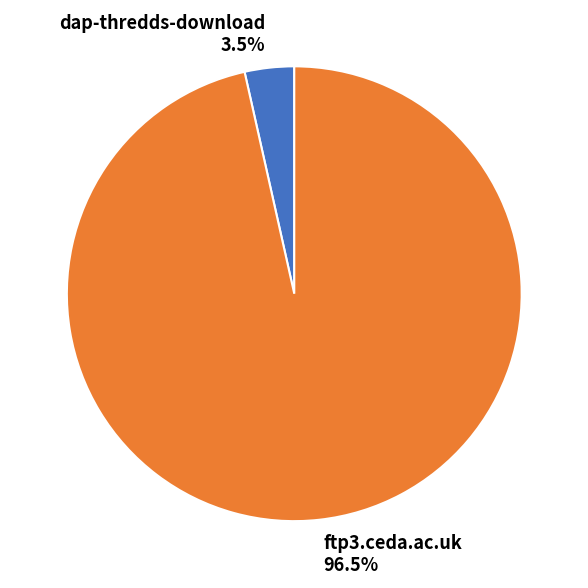

Which category has the smallest portion of the pie?

dap-thredds-download